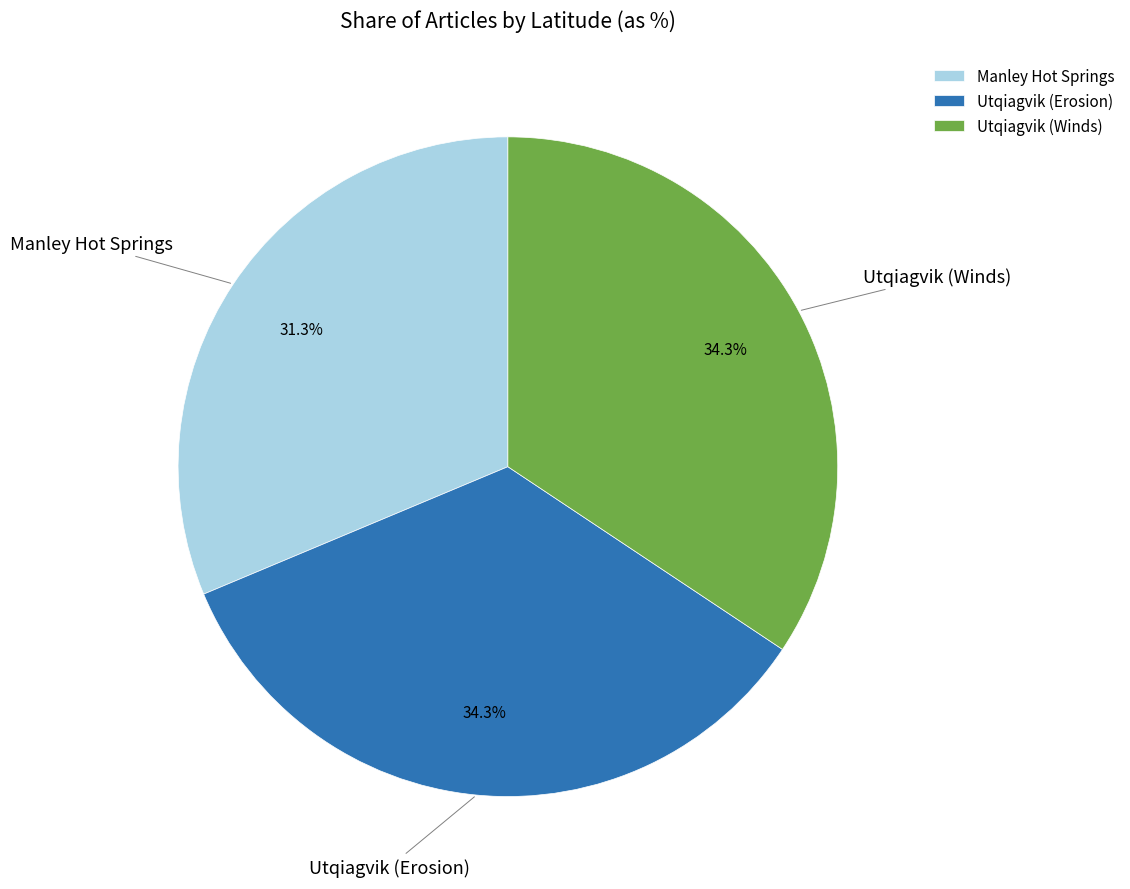

Which category has the smallest portion of the pie?

Manley Hot Springs